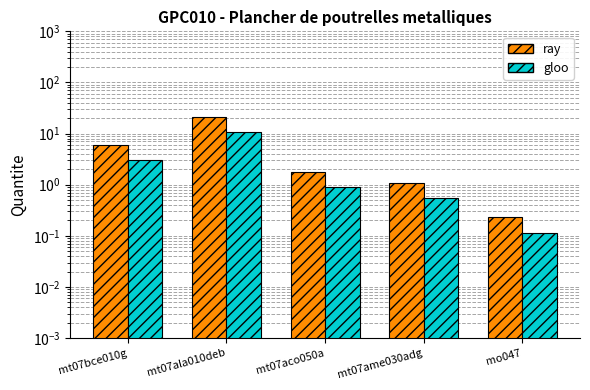

What is the total value across all series at mt07ala010deb?

31.9